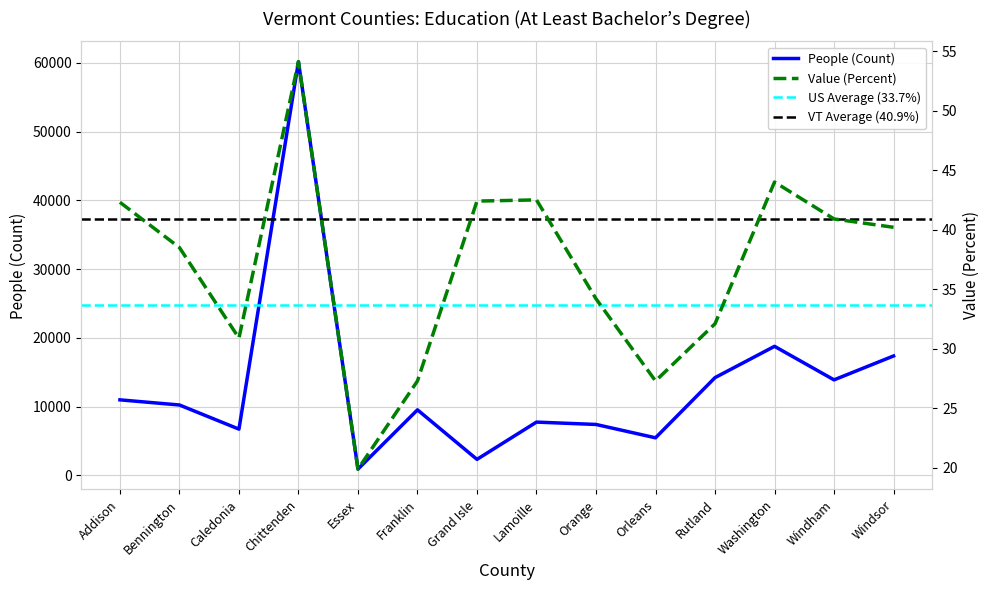

What is the total value across all series at Washington?

18809.0